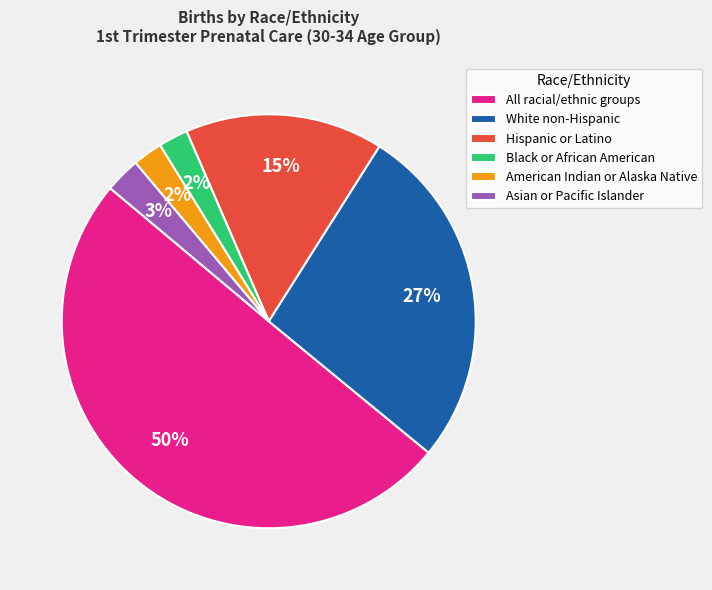

Is the sum of Asian or Pacific Islander and Hispanic or Latino greater than half?

No